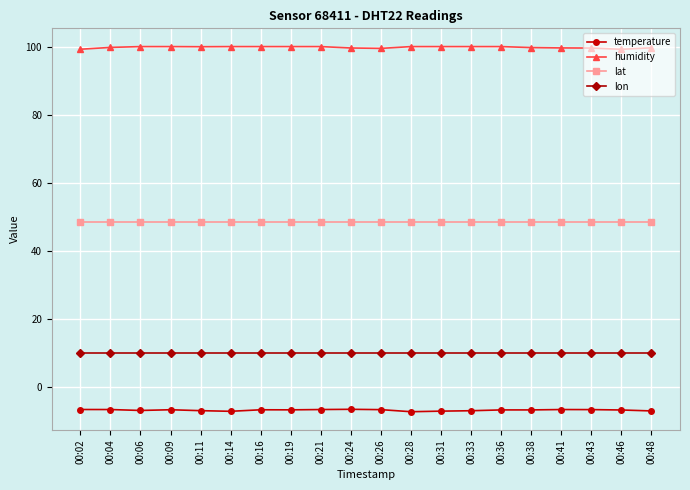

Is it true that lat equals 63.6 at 00:21?

False